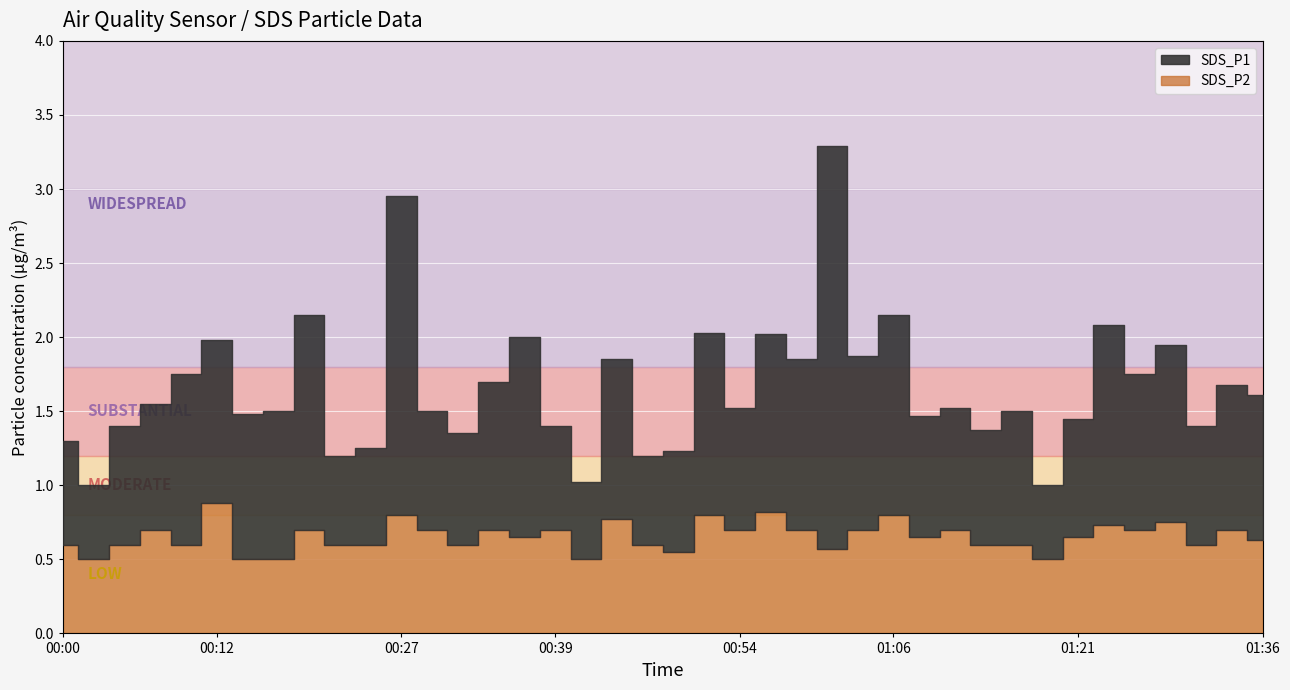

List the labels in order of SDS_P2 value, smallest first.

00:02, 00:14, 00:17, 00:41, 01:19, 00:49, 01:01, 00:00, 00:05, 00:10, 00:22, 00:24, 00:32, 00:46, 01:14, 01:16, 01:31, 01:36, 00:36, 01:09, 01:21, 00:07, 00:19, 00:29, 00:34, 00:39, 00:54, 00:59, 01:04, 01:11, 01:26, 01:34, 01:24, 01:29, 00:44, 00:27, 00:51, 01:06, 00:56, 00:12